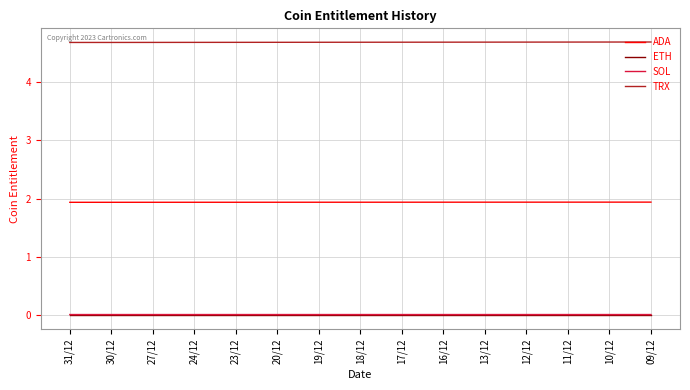

What is the maximum value shown in the chart?

4.7